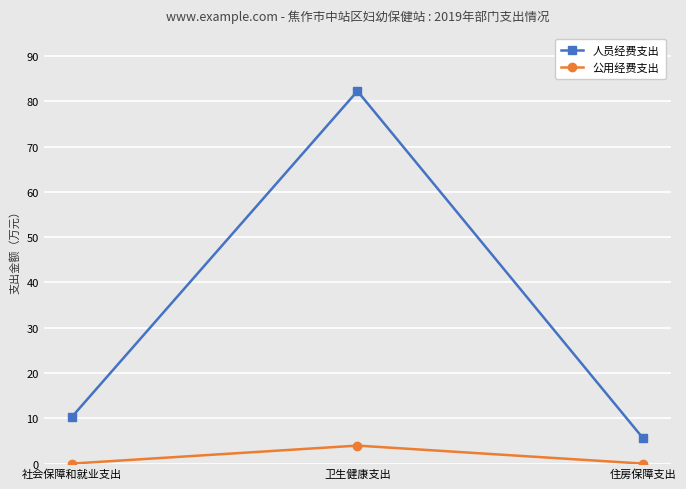

What is the value of the 人员经费支出 point at the 3rd from the left?

5.7